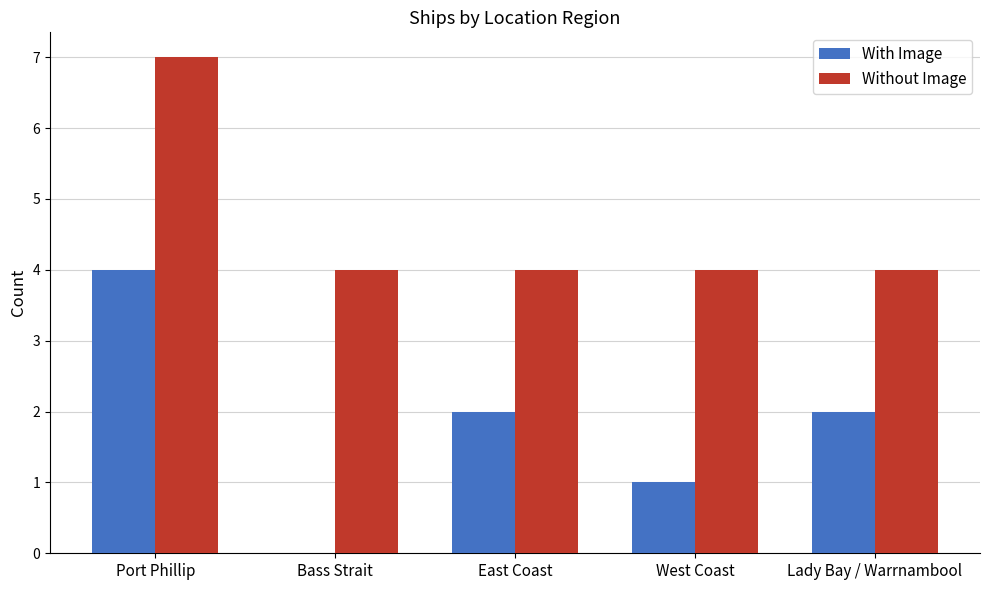

Count the number of categories in the chart.

5